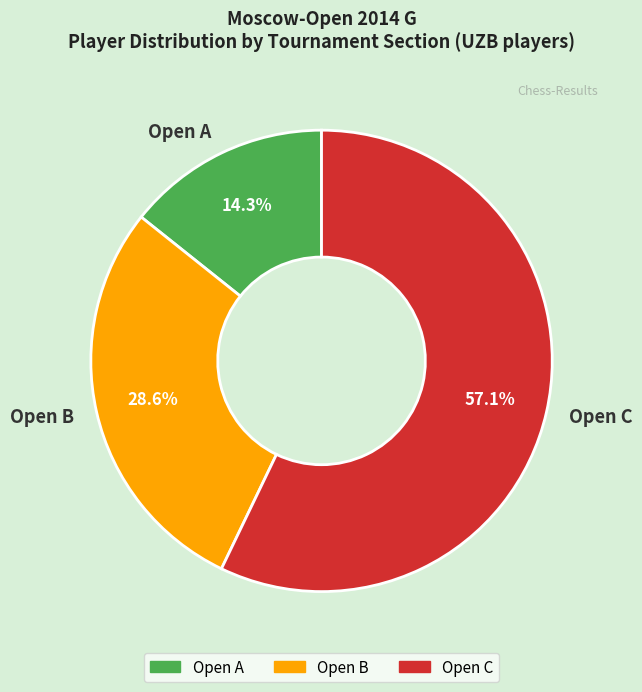

Which category has the biggest portion of the pie?

Open C